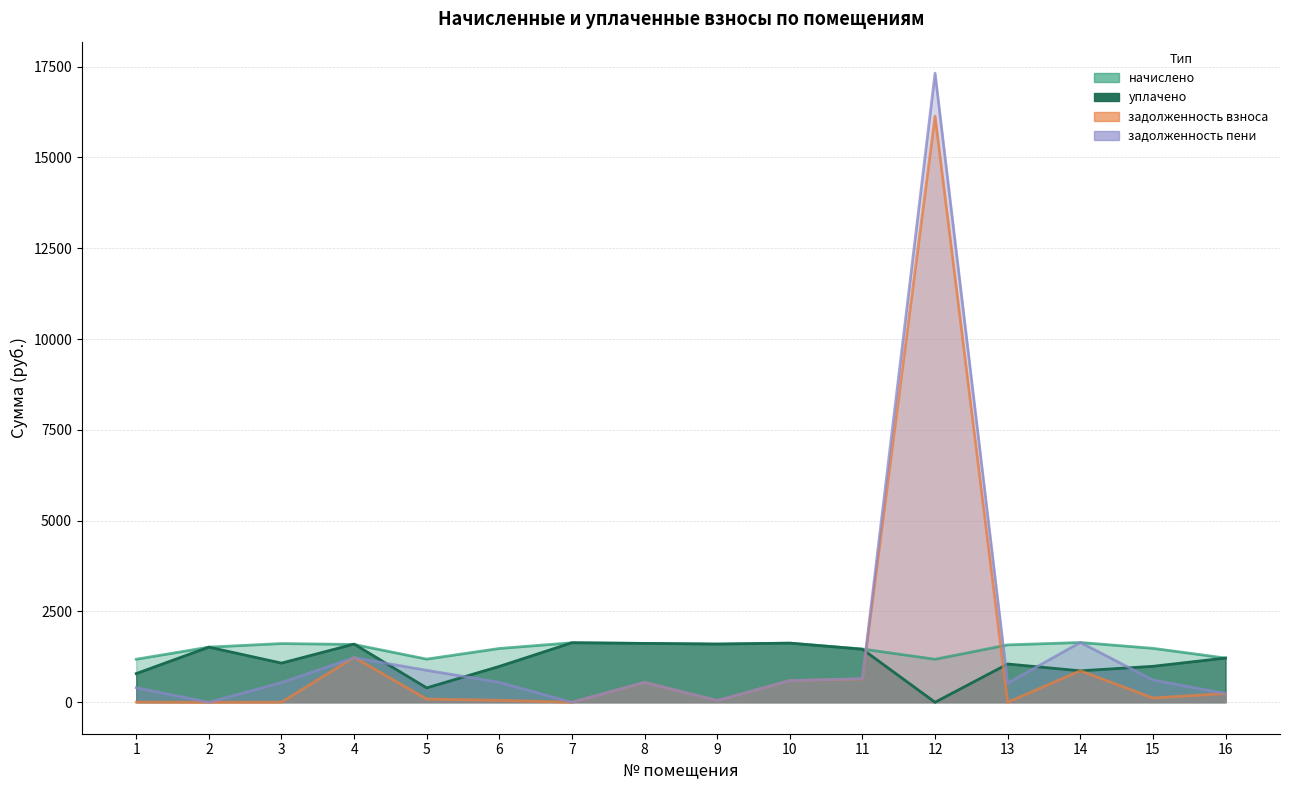

What are all the series names shown in the legend?

начислено, уплачено, задолженность взноса, задолженность пени